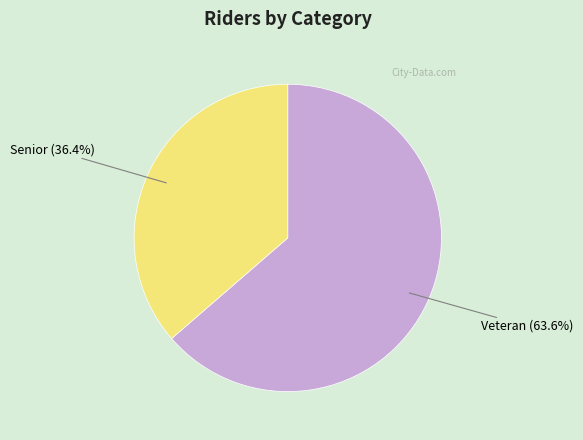

Does any single category account for the majority?

Yes